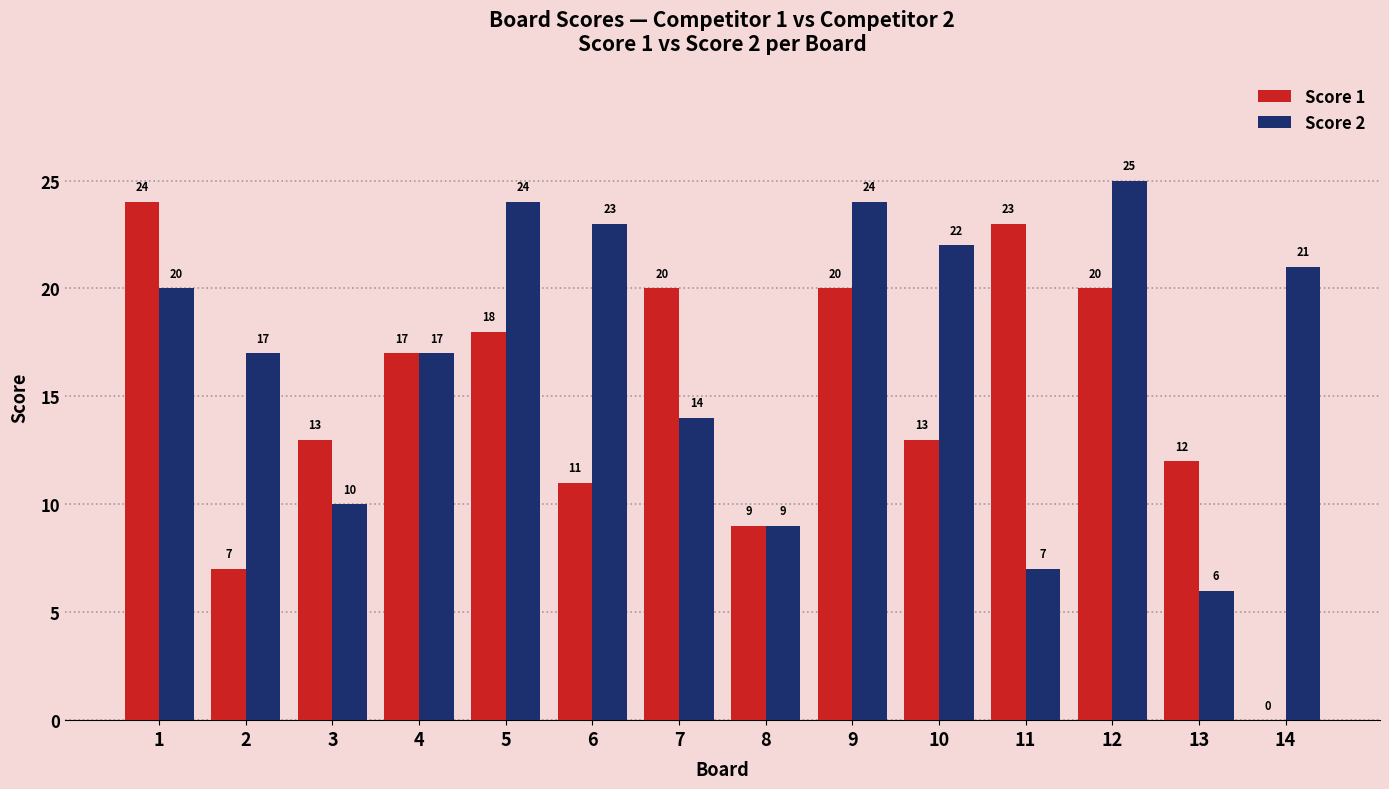

Where is Score 1 nearest to the value 12?

13